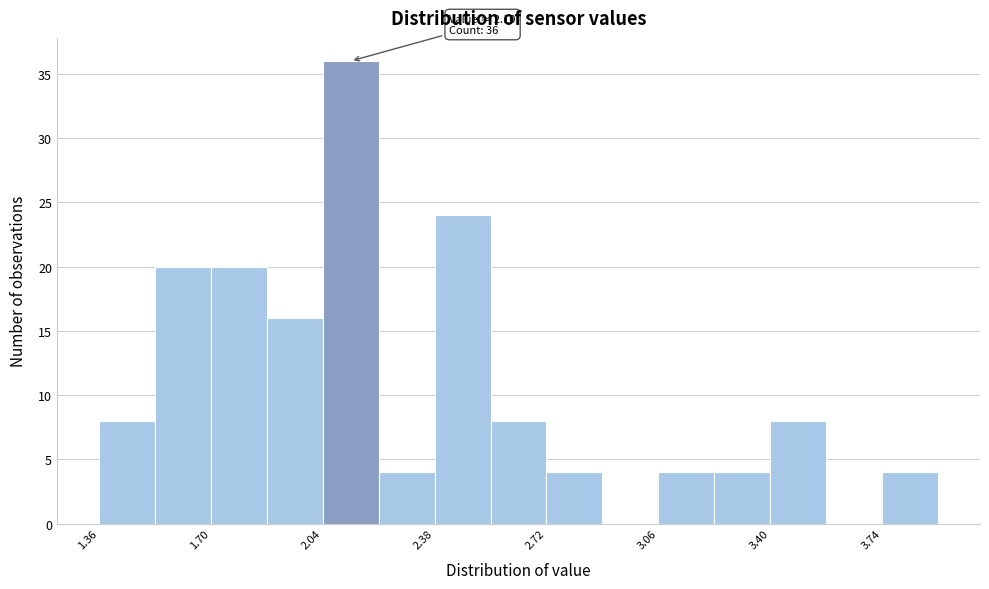

Around what value on the x-axis is the tallest bar? Give the approximate position of its centre, as read against the axis.

2.15